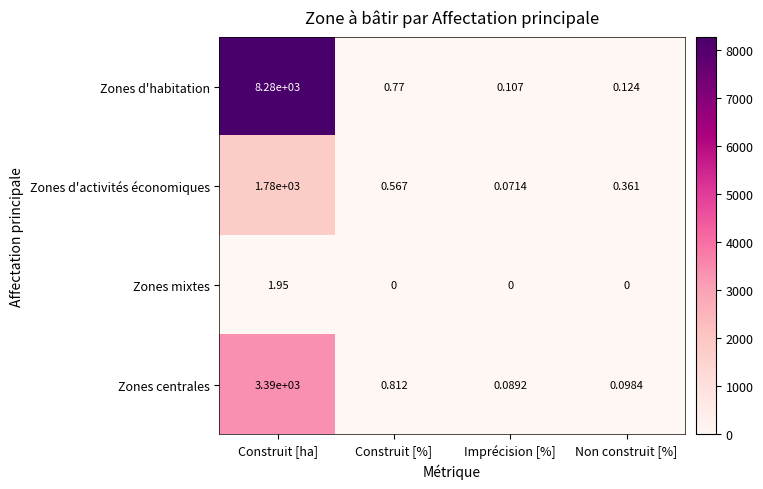

Which series has the widest spread of values?

Zones d'habitation